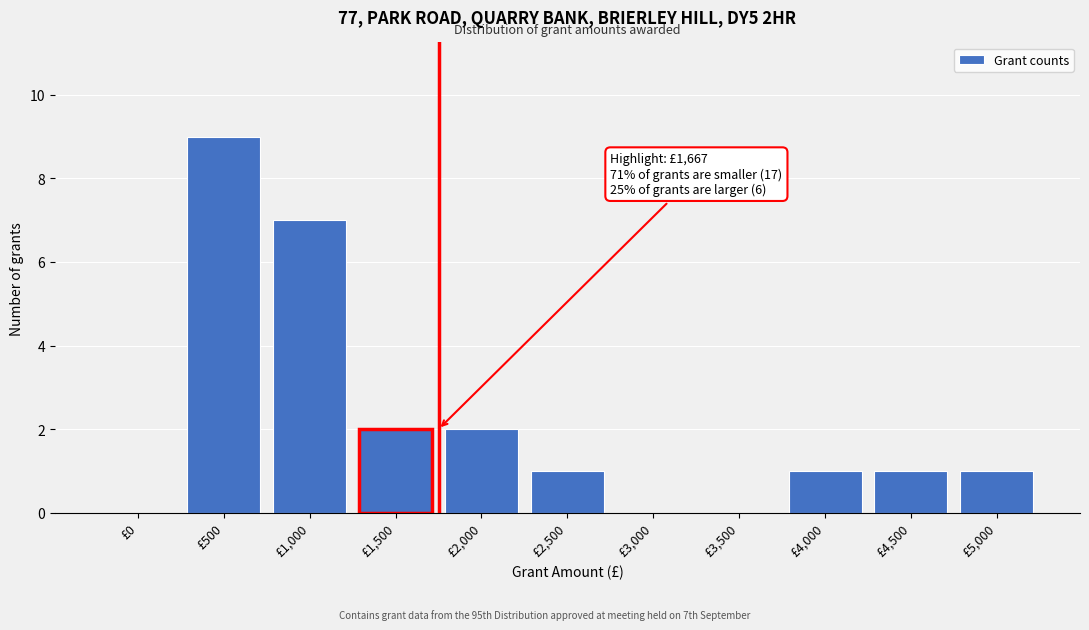

Reading left to right, what are all the values shown in this chart?

£0=0	£500=9	£1,000=7	£1,500=2	£2,000=2	£2,500=1	£3,000=0	£3,500=0	£4,000=1	£4,500=1	£5,000=1